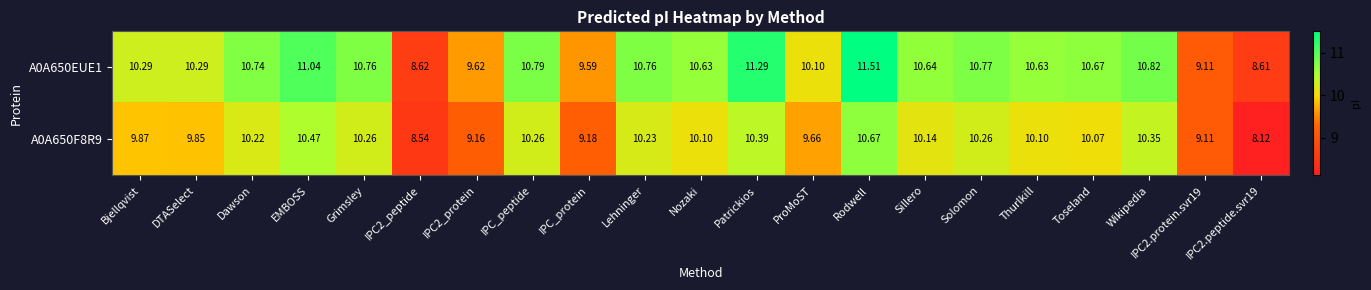

At which label is A0A650EUE1 closest to 10?

ProMoST